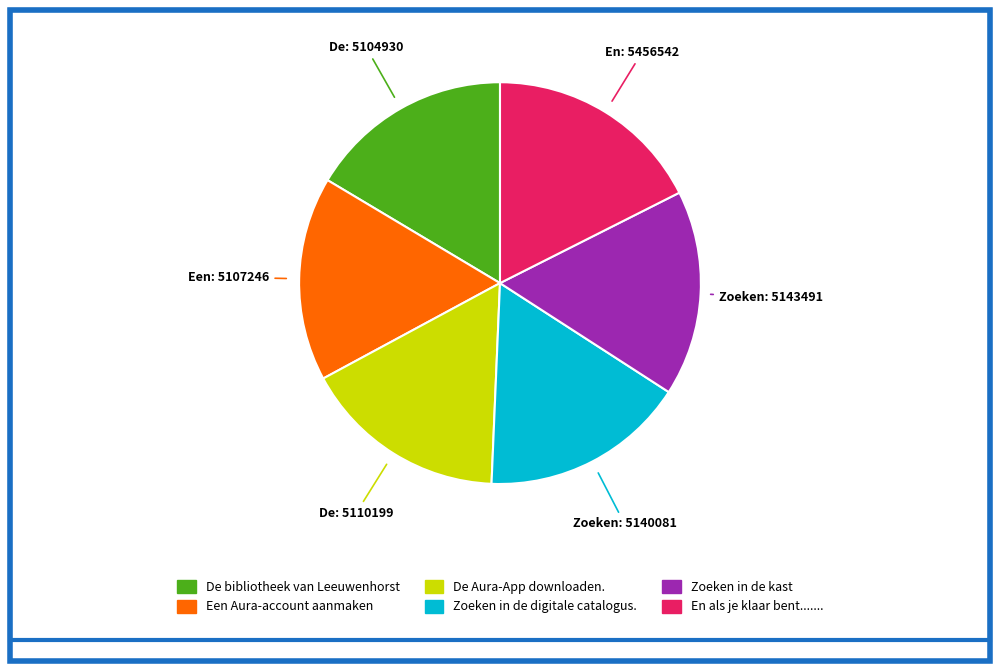

Count the number of slices in the pie.

6